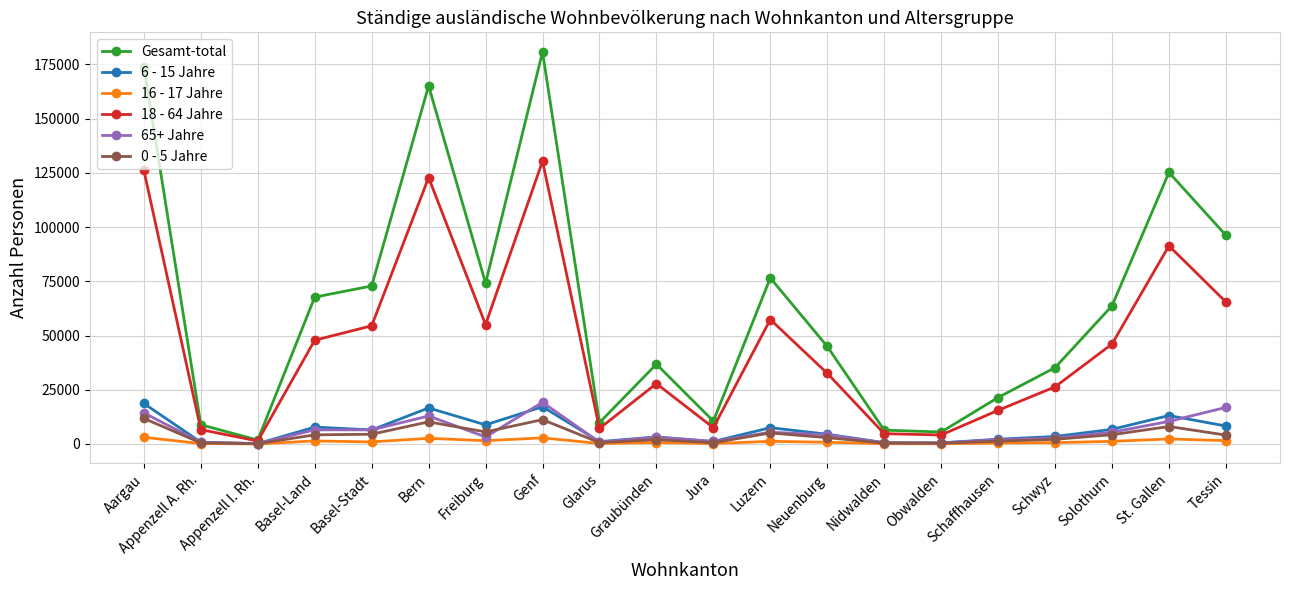

Which series changed the most between Solothurn and Tessin?

Gesamt-total